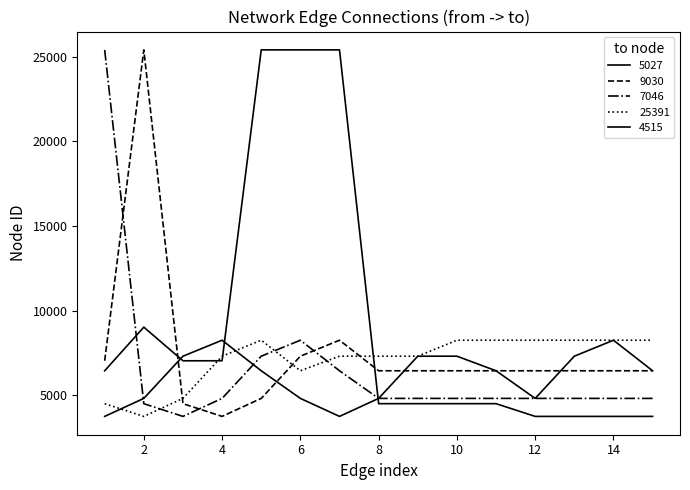

In 25391, how many points are lower than both neighbors (excluding endpoints)?

2